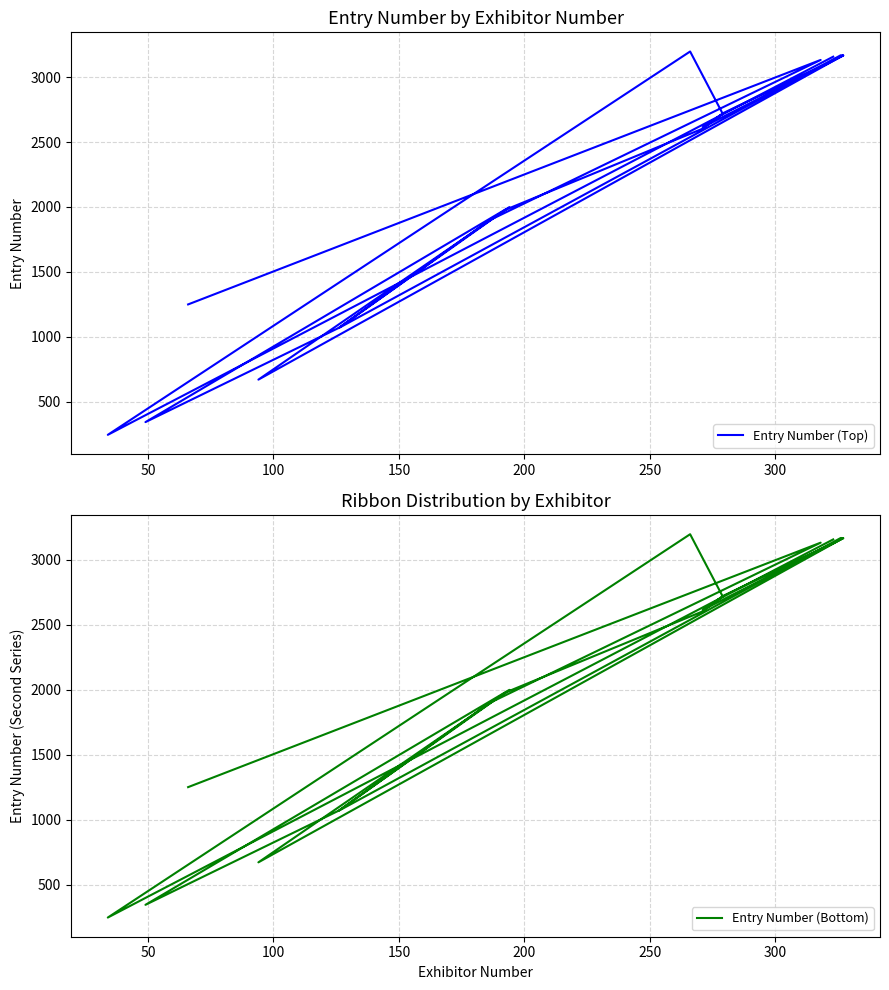

True or false: Entry Number (Top) and Entry Number (Bottom) intersect in this chart.

False